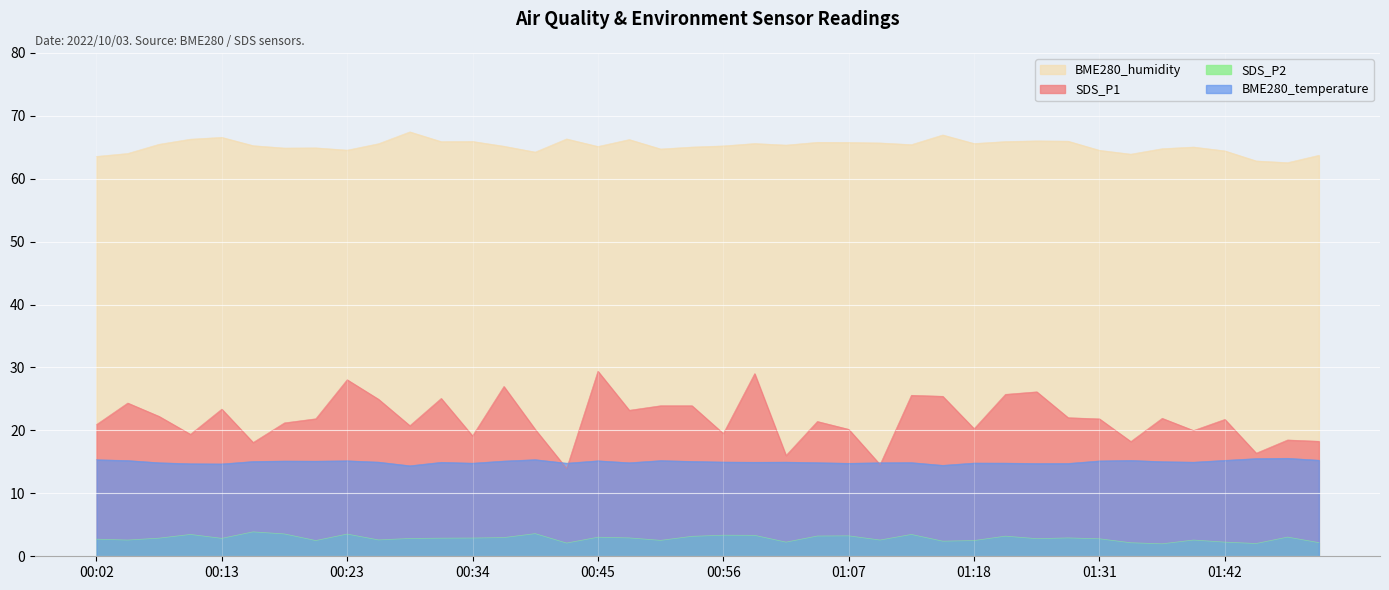

How many lines are shown in the chart?

4